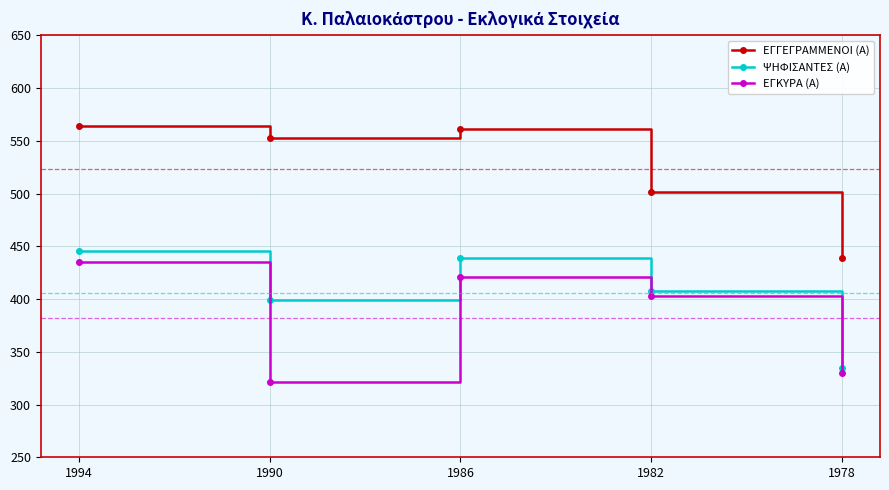

At how many categories does at least one series exceed 321?

5